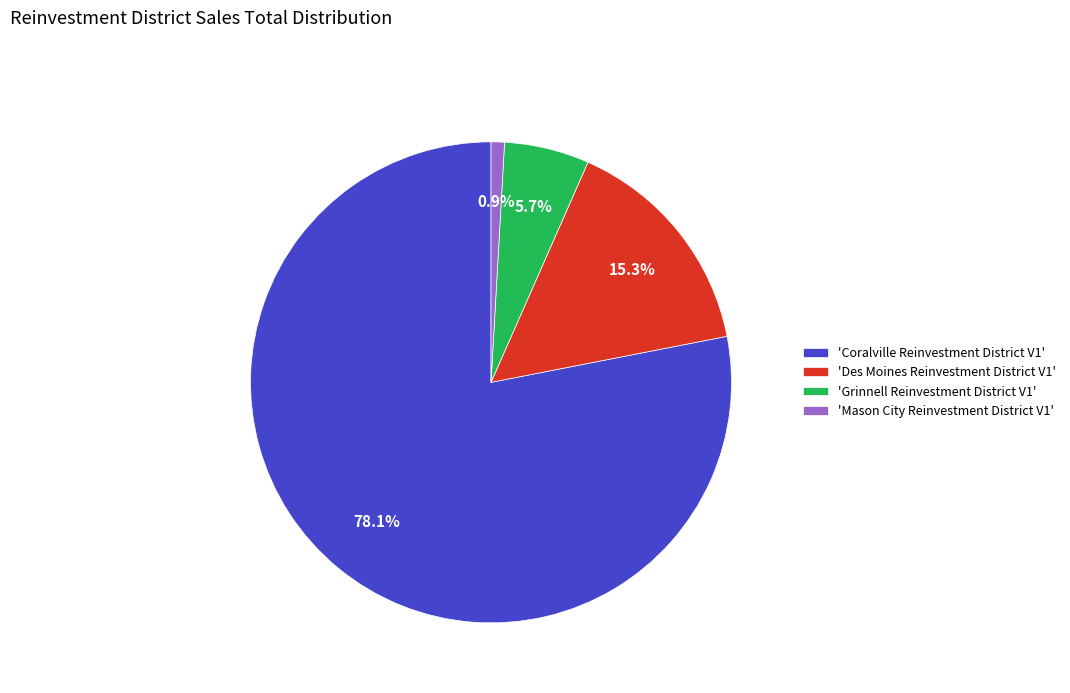

Count the number of slices in the pie.

4